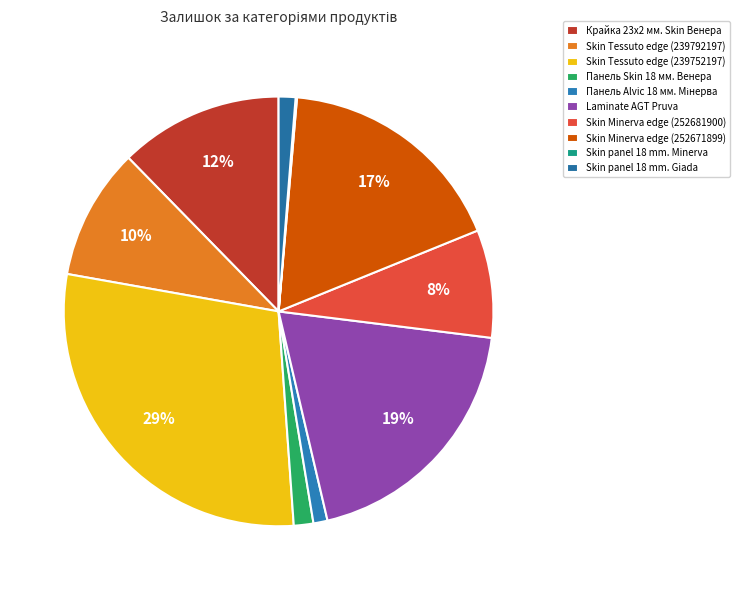

To the nearest percent, what portion does Skin Minerva edge (252671899) represent?

17%